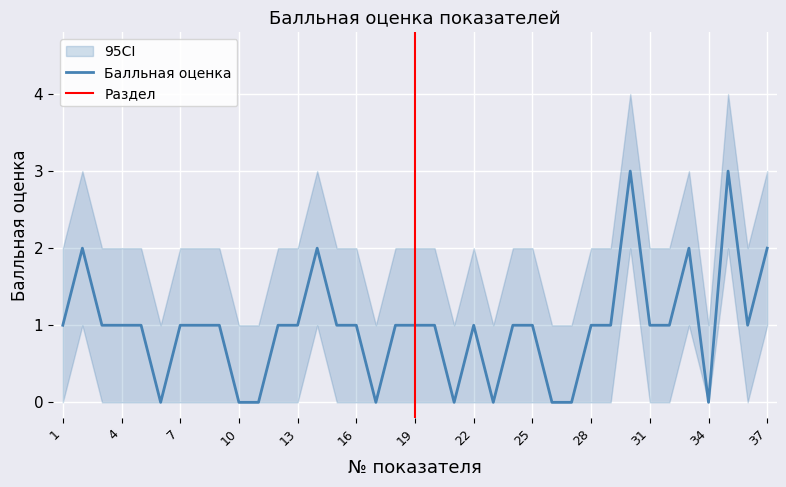

Rank the categories by value from lowest to highest.

6, 10, 11, 17, 21, 23, 26, 27, 34, 1, 3, 4, 5, 7, 8, 9, 12, 13, 15, 16, 18, 19, 20, 22, 24, 25, 28, 29, 31, 32, 36, 2, 14, 33, 37, 30, 35